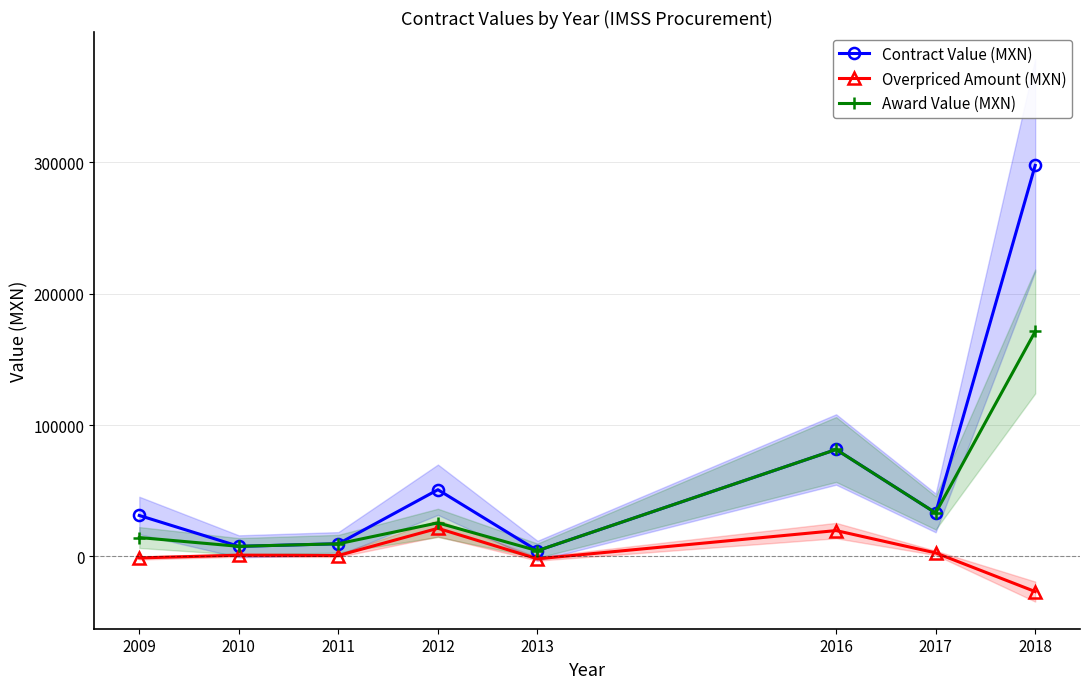

What is the smallest value displayed?

-26724.7